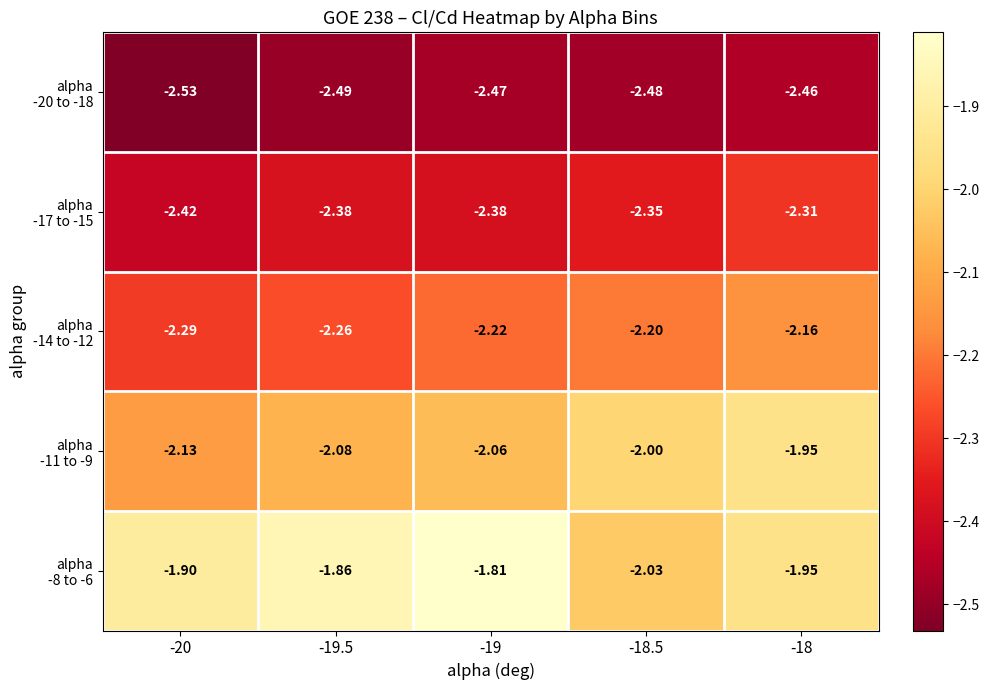

List the series in order of their peak value, highest first.

alpha -8 to -6, alpha -11 to -9, alpha -14 to -12, alpha -17 to -15, alpha -20 to -18